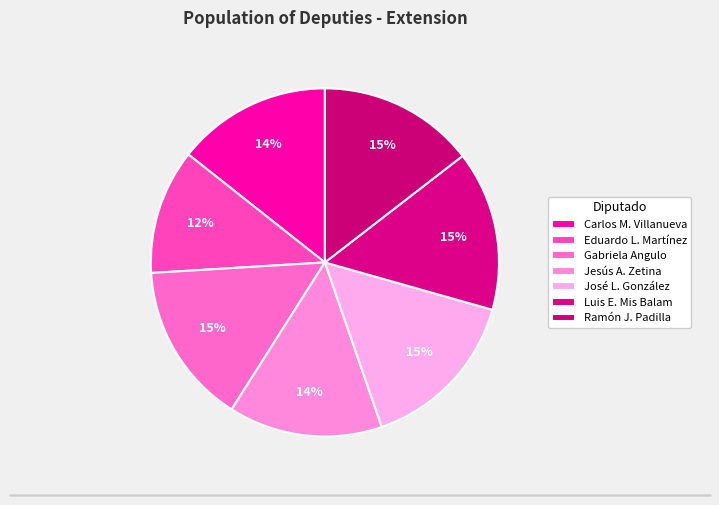

To the nearest percent, what is the average slice percentage?

14%